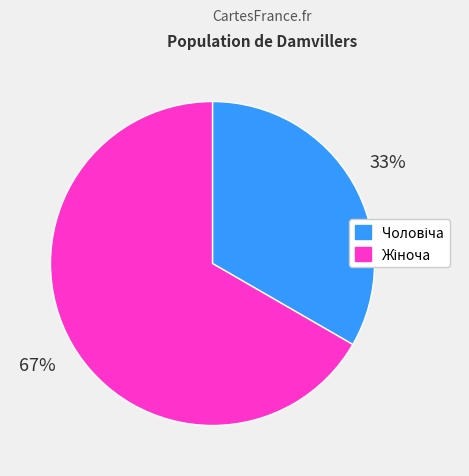

Is there a majority slice in this chart?

Yes